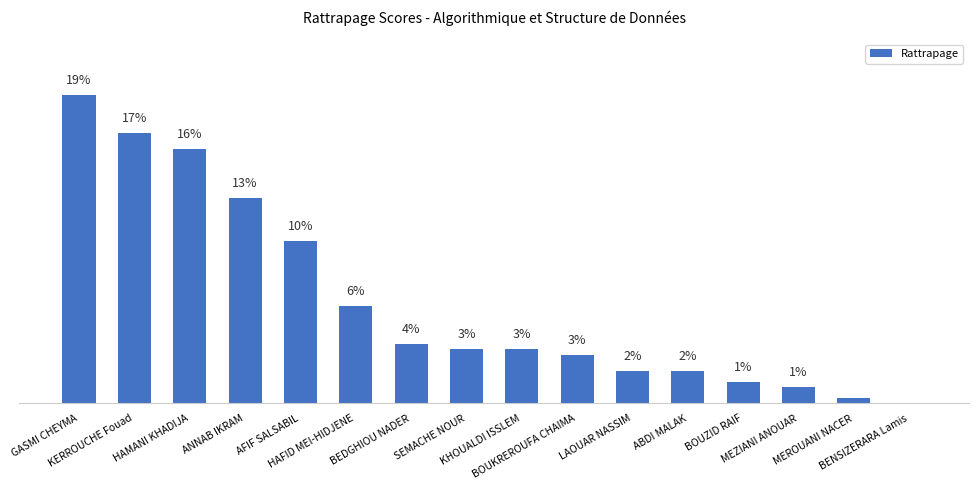

Reading left to right, what are all the values shown in this chart?

19.0	16.7	15.7	12.7	10.0	6.0	3.7	3.3	3.3	3.0	2.0	2.0	1.3	1.0	0.3	0.0